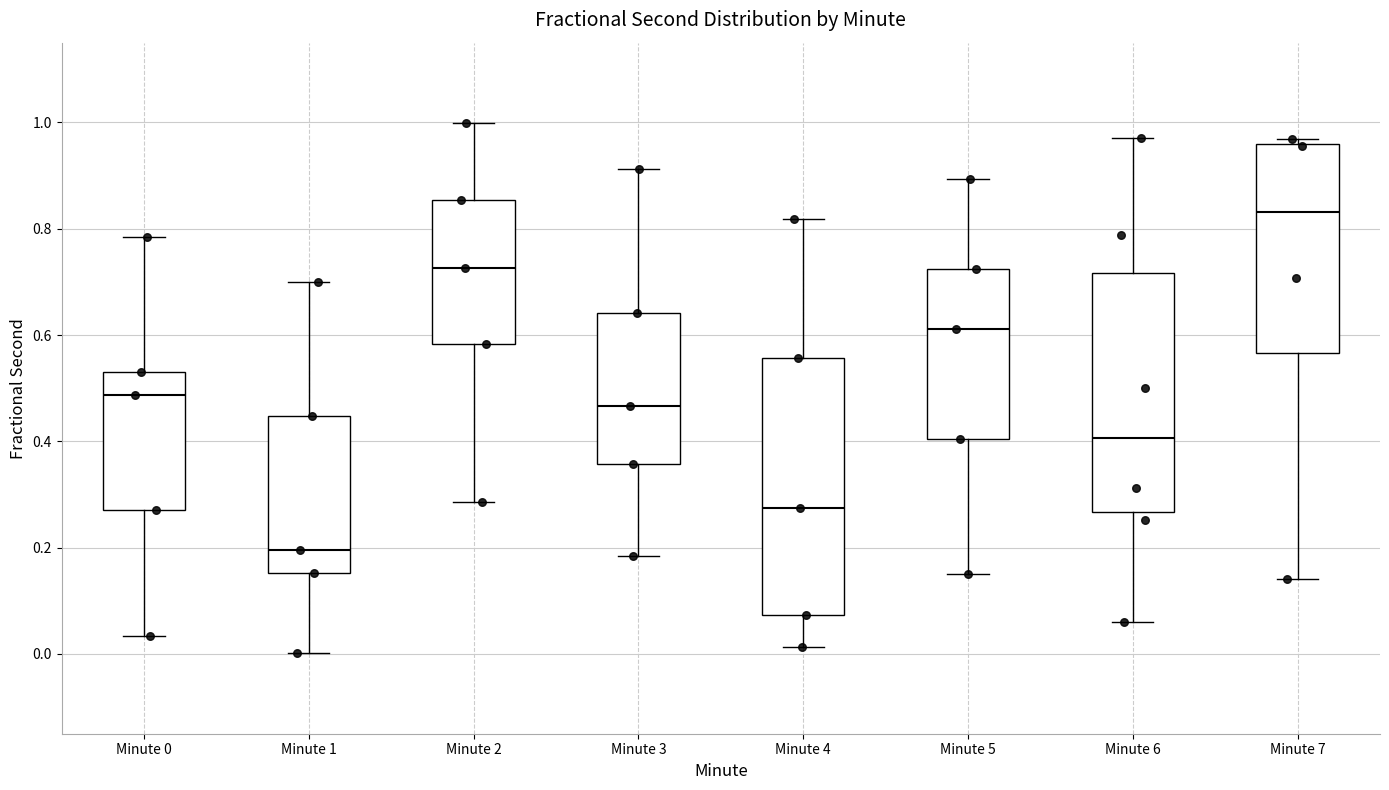

Reading left to right, read every box against the y-axis: the position of its median line, the range the box covers, and the ends of its whiskers. The values are not printed on the chart, so give them approximately, as read against the axis.

Minute 0: median 0.48, box 0.28 to 0.54, whiskers 0.04 to 0.78
Minute 1: median 0.20, box 0.16 to 0.44, whiskers 0.00 to 0.70
Minute 2: median 0.72, box 0.58 to 0.86, whiskers 0.28 to 1.00
Minute 3: median 0.46, box 0.36 to 0.64, whiskers 0.18 to 0.92
Minute 4: median 0.28, box 0.08 to 0.56, whiskers 0.02 to 0.82
Minute 5: median 0.62, box 0.40 to 0.72, whiskers 0.16 to 0.90
Minute 6: median 0.40, box 0.26 to 0.72, whiskers 0.06 to 0.98
Minute 7: median 0.84, box 0.56 to 0.96, whiskers 0.14 to 0.96 (just above the box's upper edge)